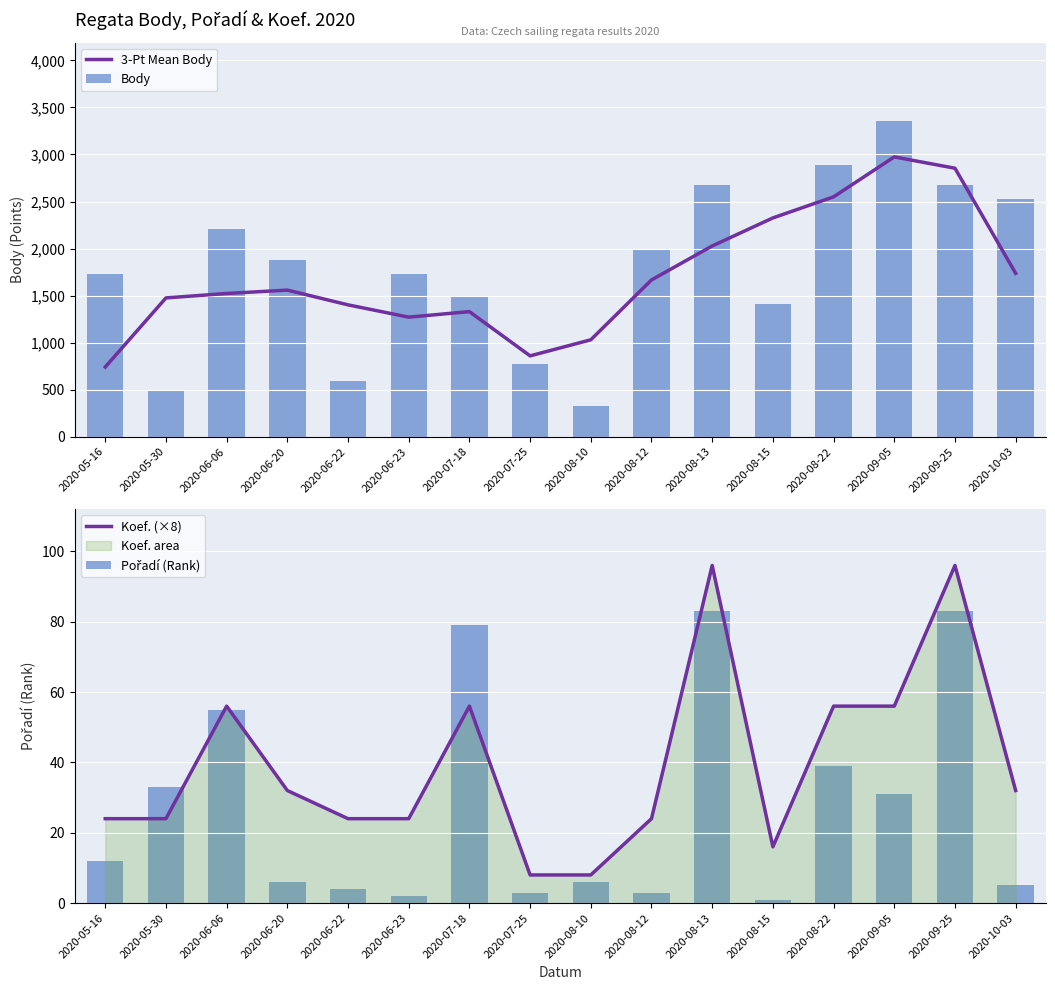

What is the average value of the Pořadí (Rank) series?

27.8